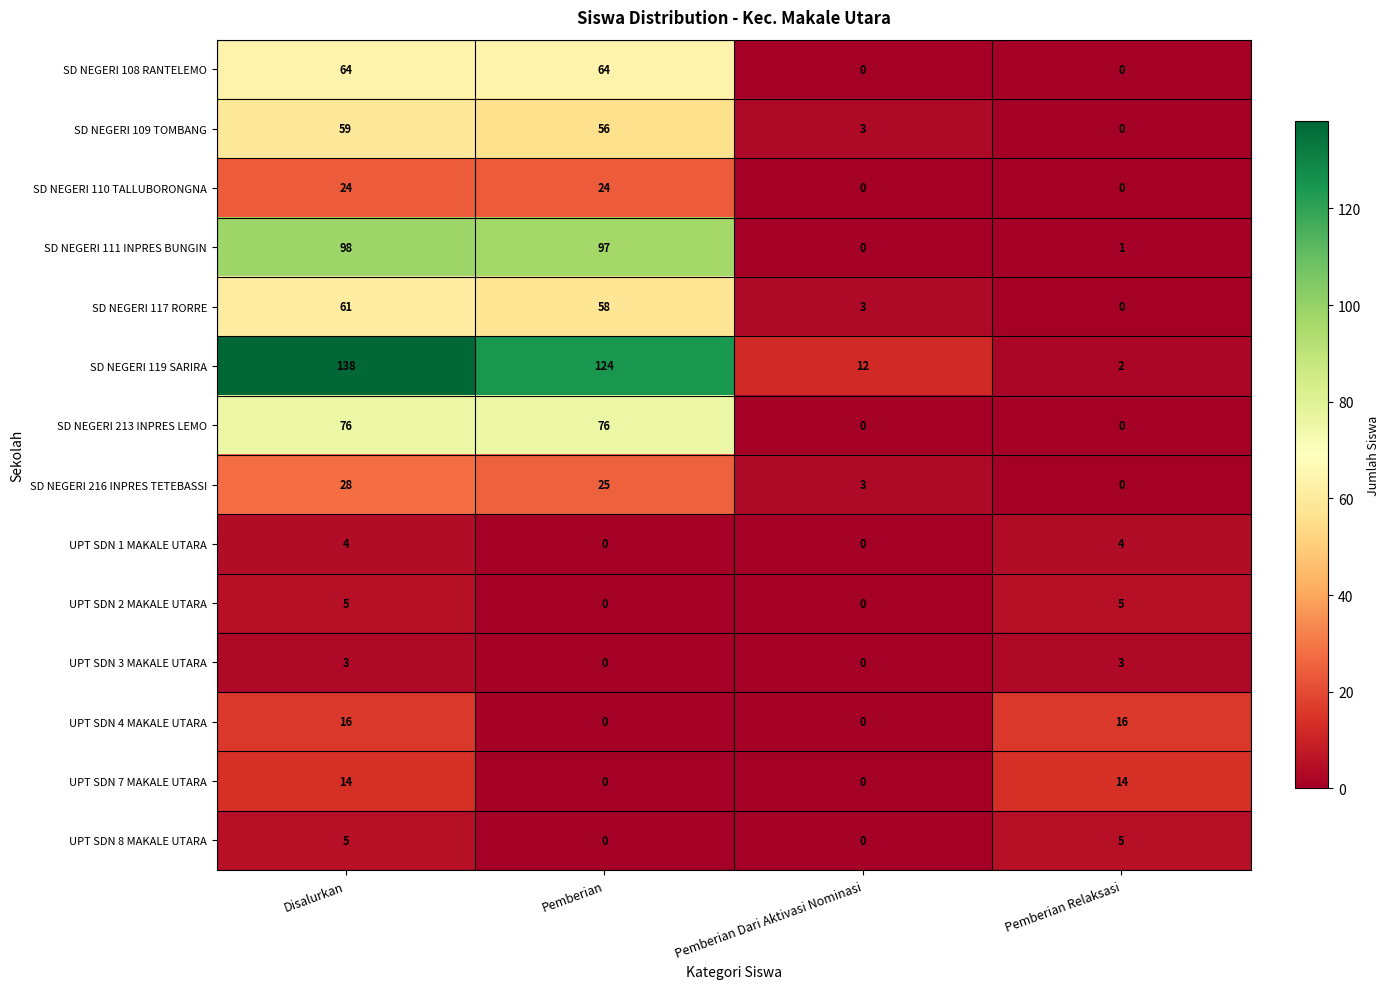

How many series are shown in this chart?

14